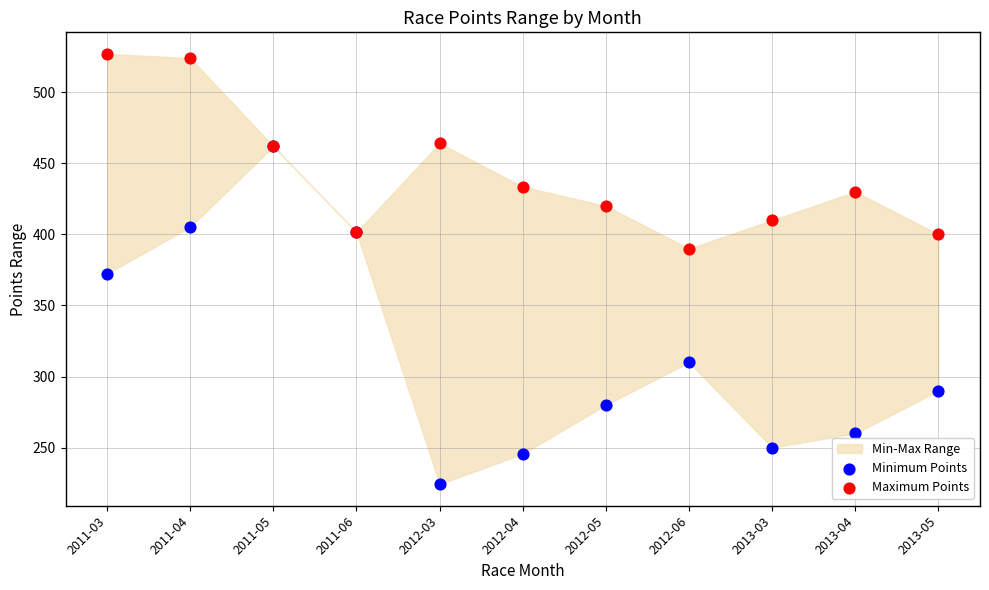

Which series contains the highest Y value?

Maximum Points